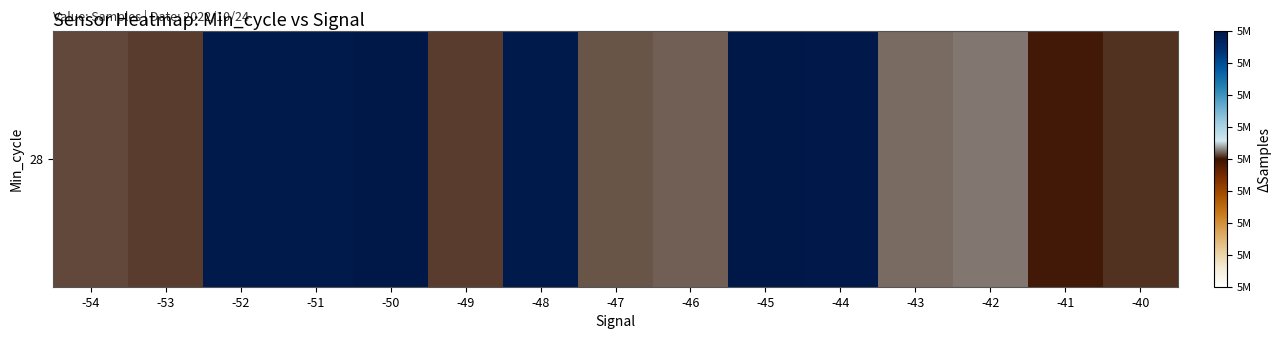

The chart shows a value of 5093863 at -43. True or false?

True